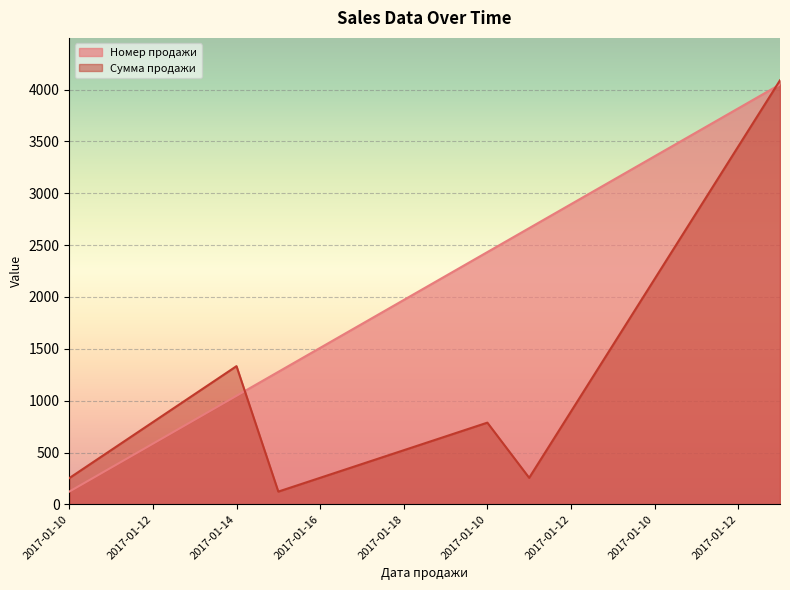

Rank the series by their maximum value, from highest to lowest.

Сумма продажи, Номер продажи